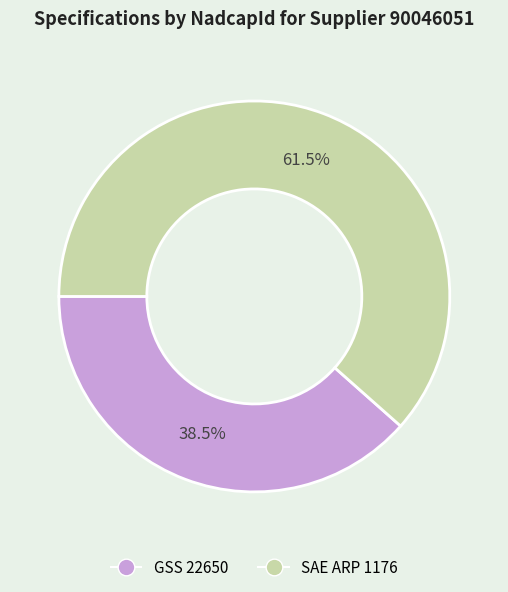

To the nearest percent, what is the difference between the largest and smallest slice percentages?

23%